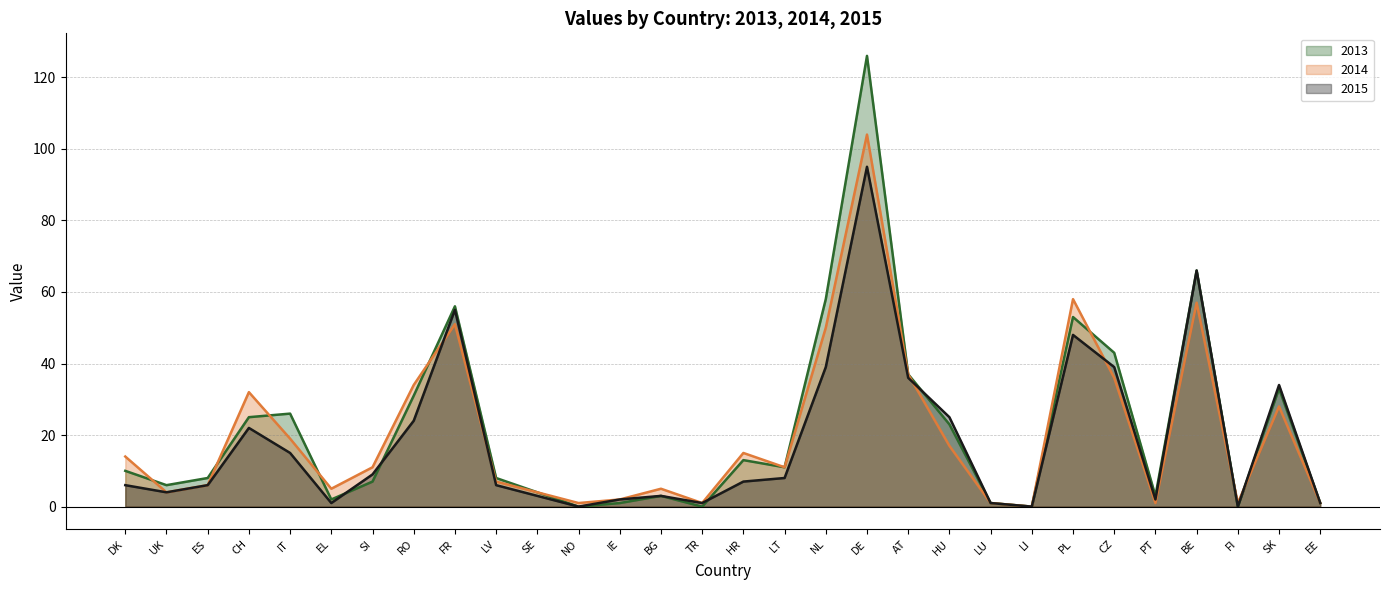

The value of 2015 at SI is 9. True or false?

True